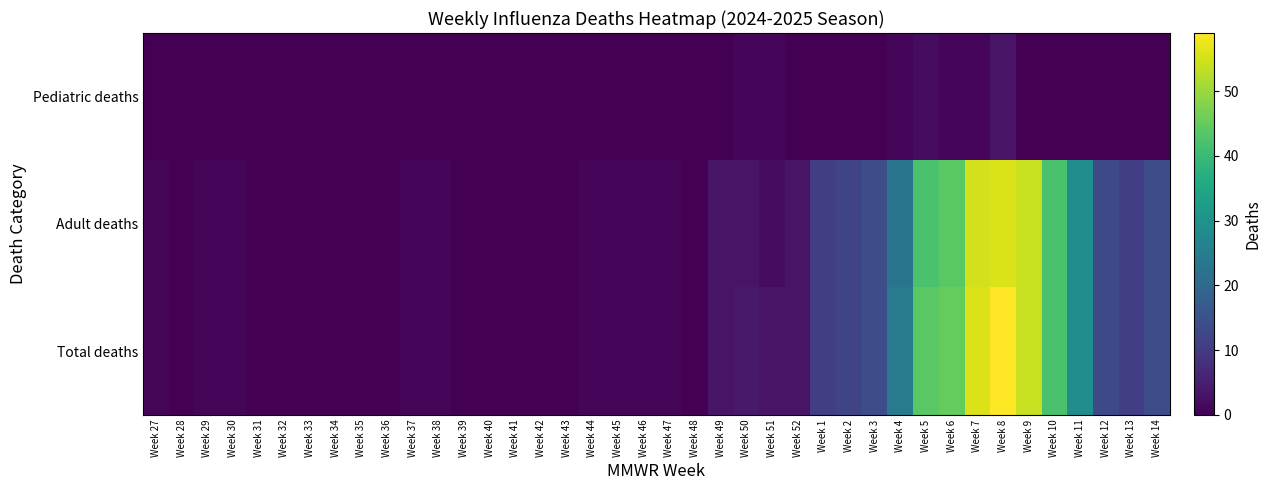

How many distinct data groups are displayed?

3